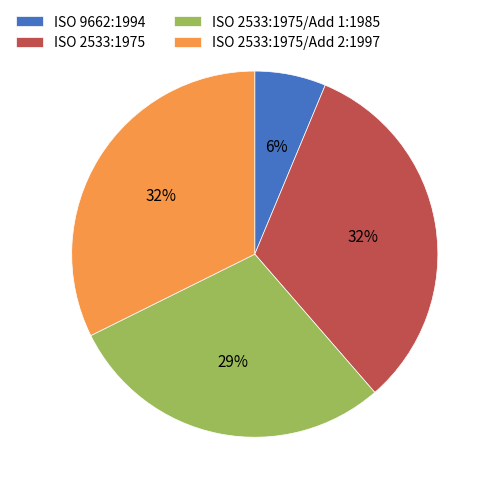

Which slice is the smallest?

ISO 9662:1994